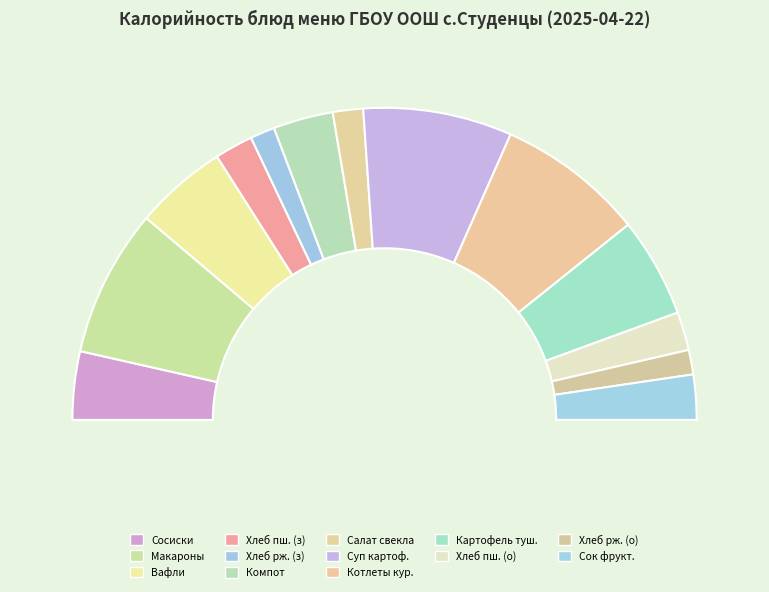

To the nearest percent, what is the combined percentage of КОМПОТ ИЗ СВЕЖИХ ФРУКТОВ and СОСИСКИ ОТВАРНЫЕ С СОУСОМ?

13%